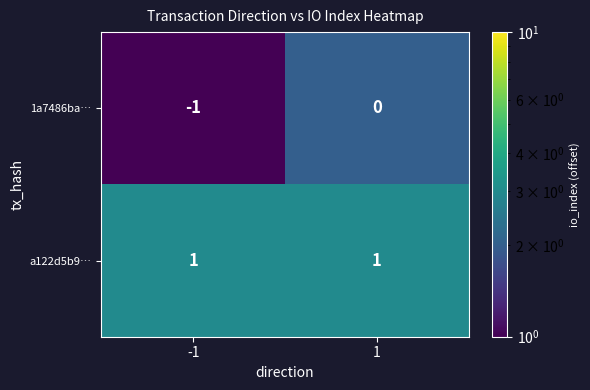

Between -1 and 1, which series saw the biggest shift?

1a7486ba…